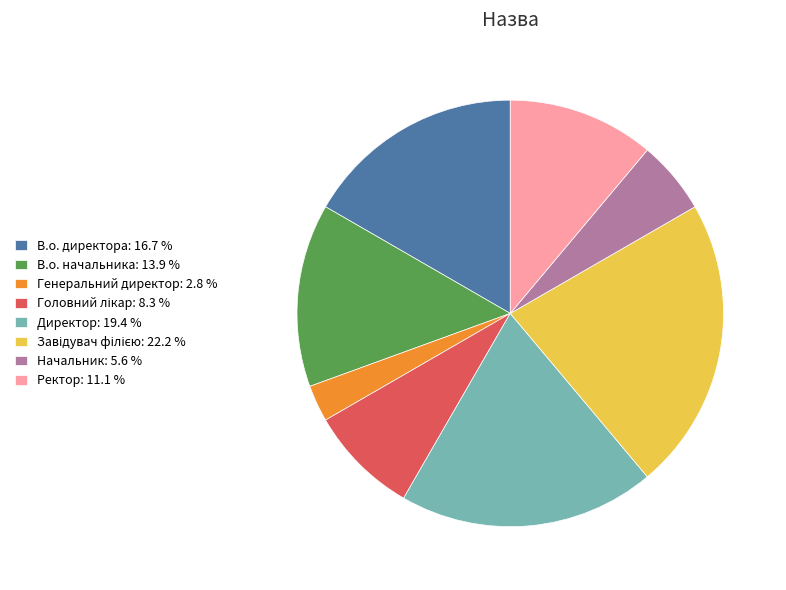

Which has a higher value, В.о. начальника: 13.9 % or Начальник: 5.6 %?

В.о. начальника: 13.9 %